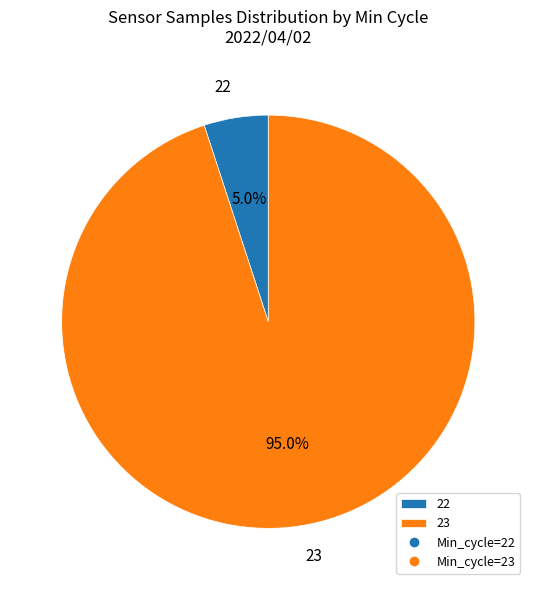

Which category has the biggest portion of the pie?

23